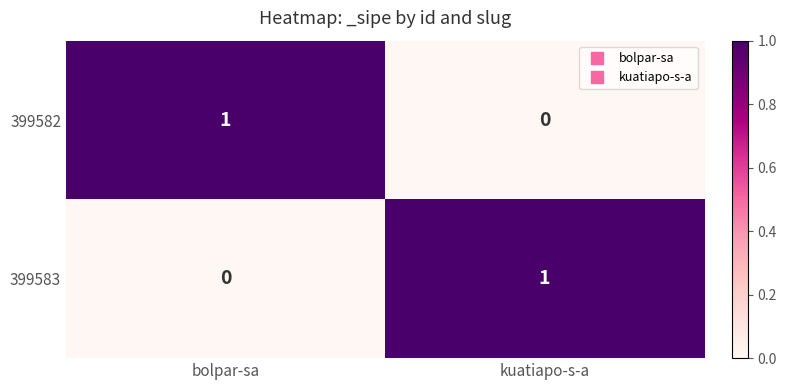

Which category has the lowest value in the 399583 series?

bolpar-sa